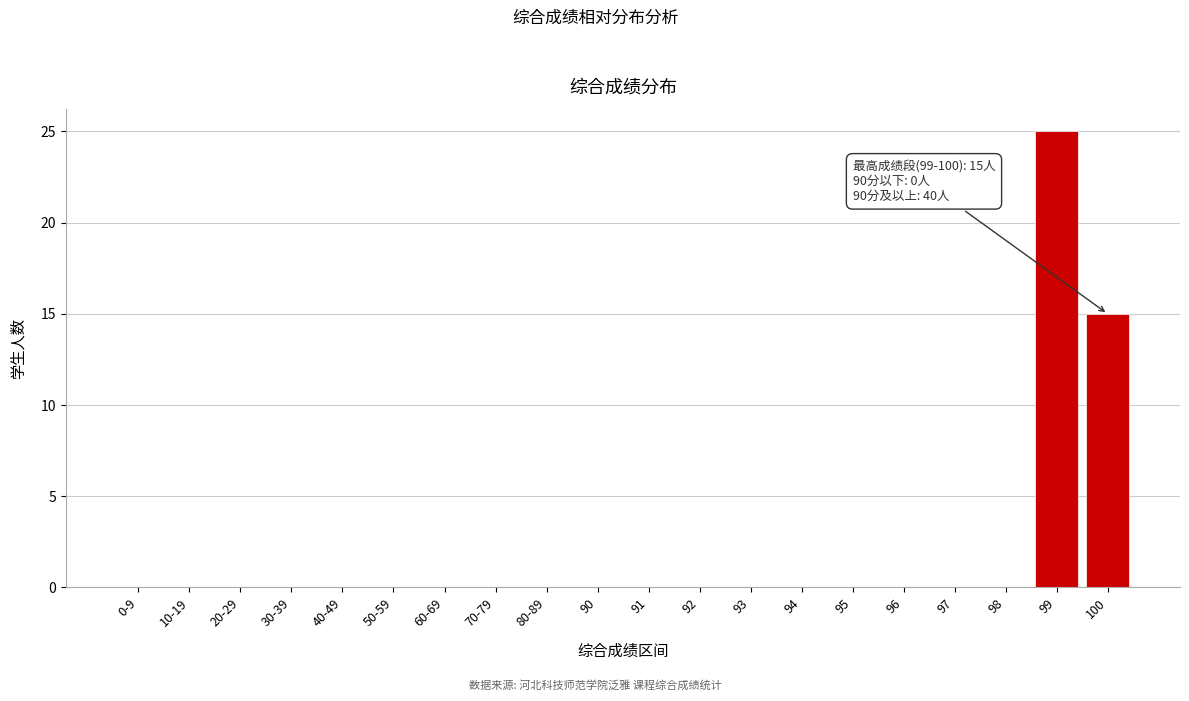

Reading right to left, extract all data points from this chart.

100=15	99=25	98=0	97=0	96=0	95=0	94=0	93=0	92=0	91=0	90=0	80-89=0	70-79=0	60-69=0	50-59=0	40-49=0	30-39=0	20-29=0	10-19=0	0-9=0